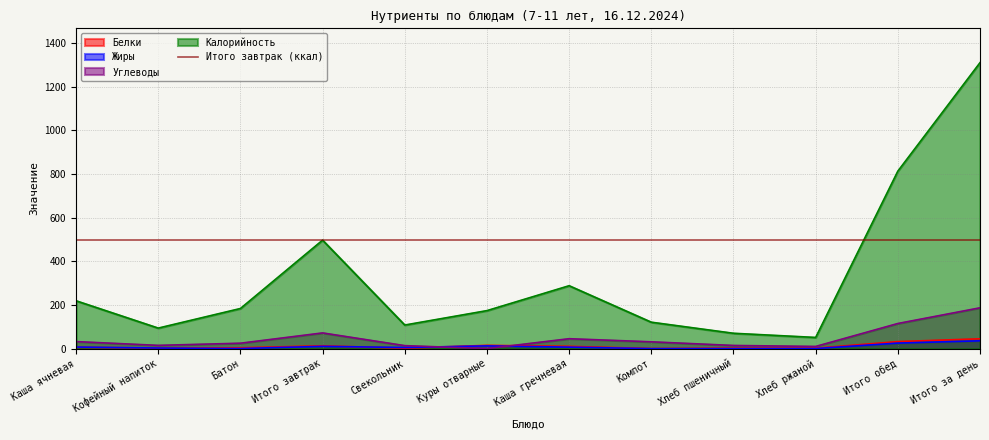

The value of Калорийность at Итого завтрак is 496.7. True or false?

True